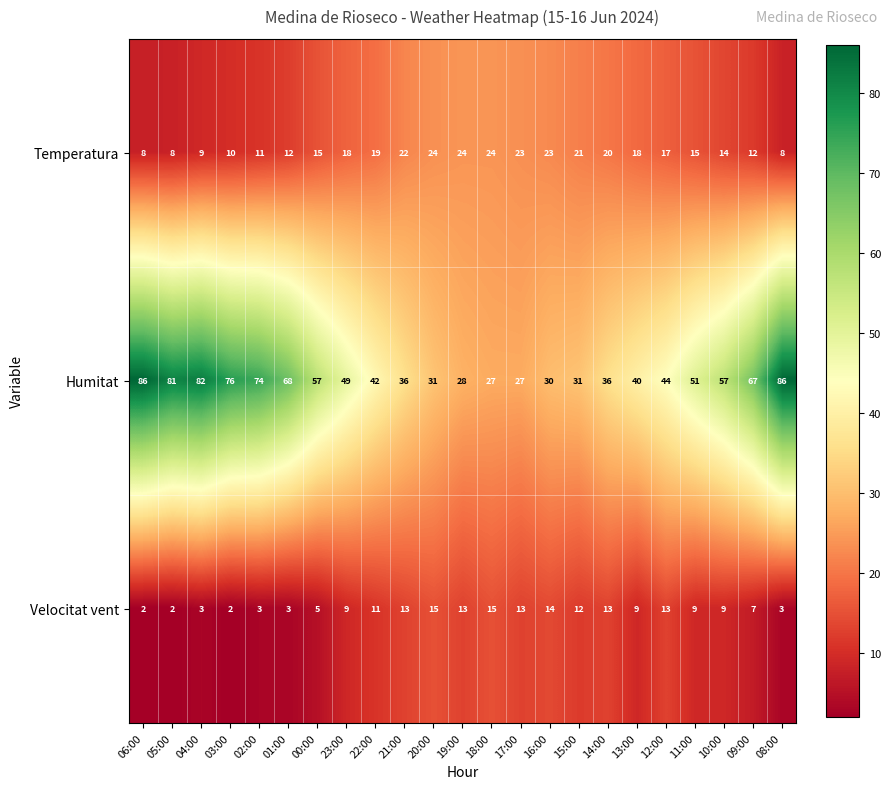

What is the difference between the Velocitat vent values at 12:00 and 13:00?

4